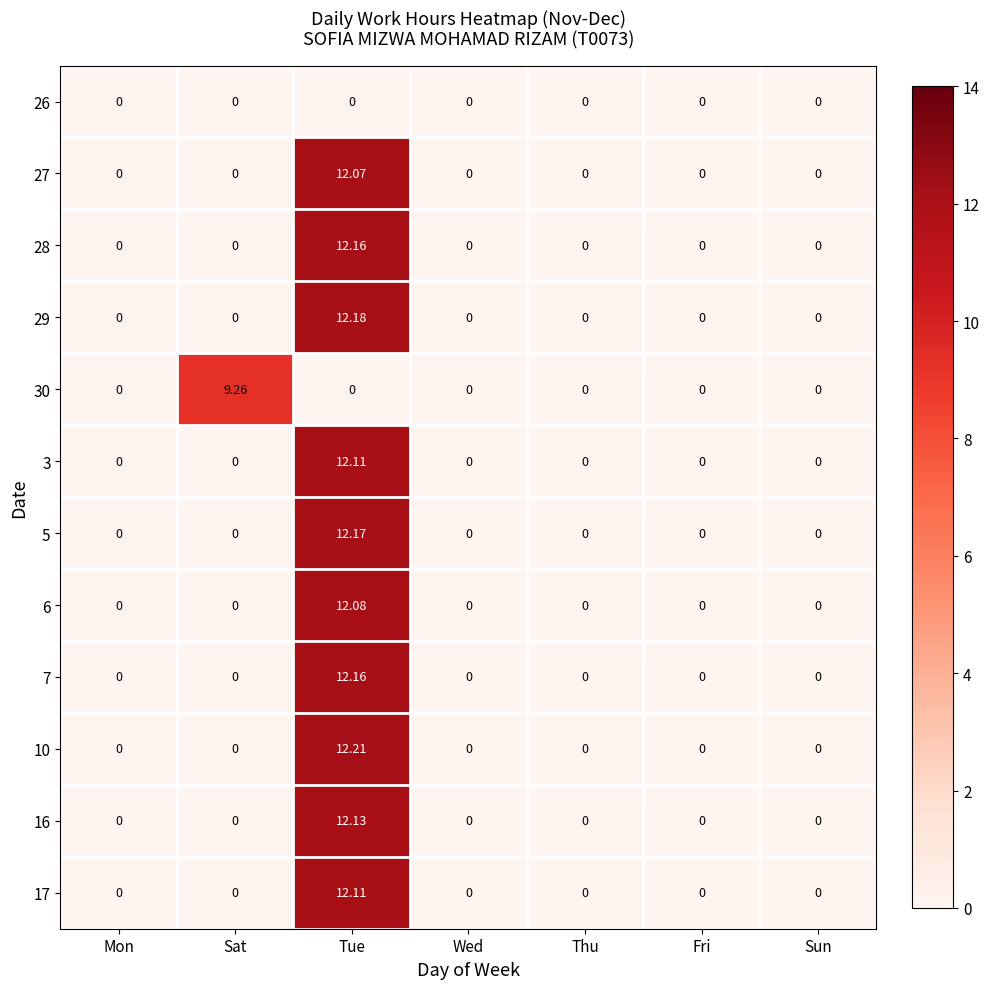

Which series has the largest range (max minus min)?

10